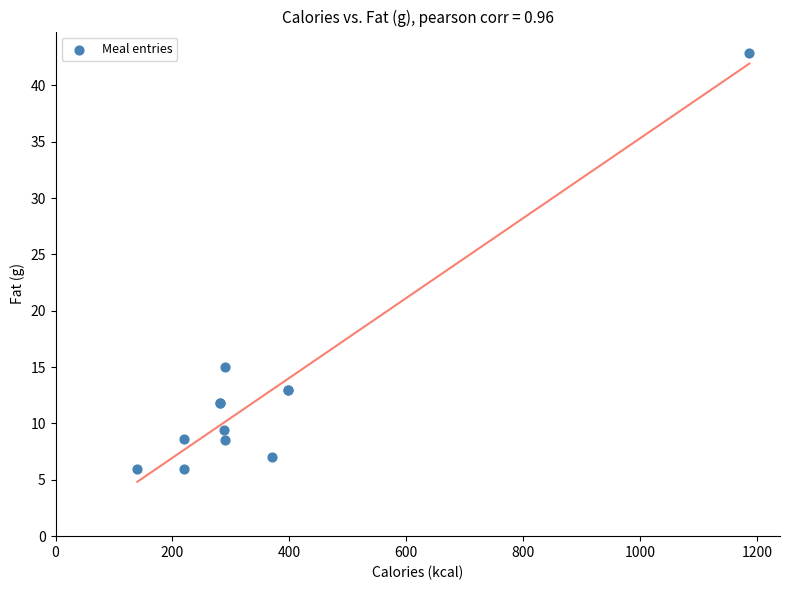

What Y value in the scatter plot is closest to 24?

15.0